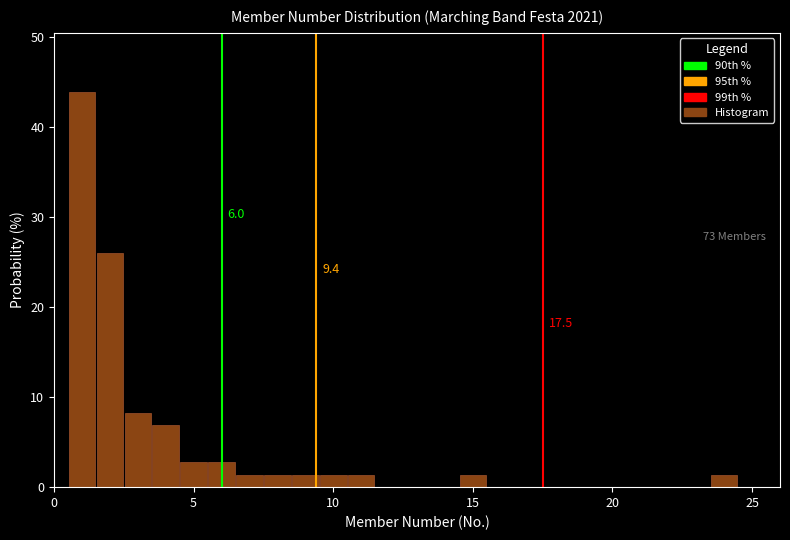

Around what value on the x-axis is the tallest bar? Give the approximate position of its centre, as read against the axis.

1.0